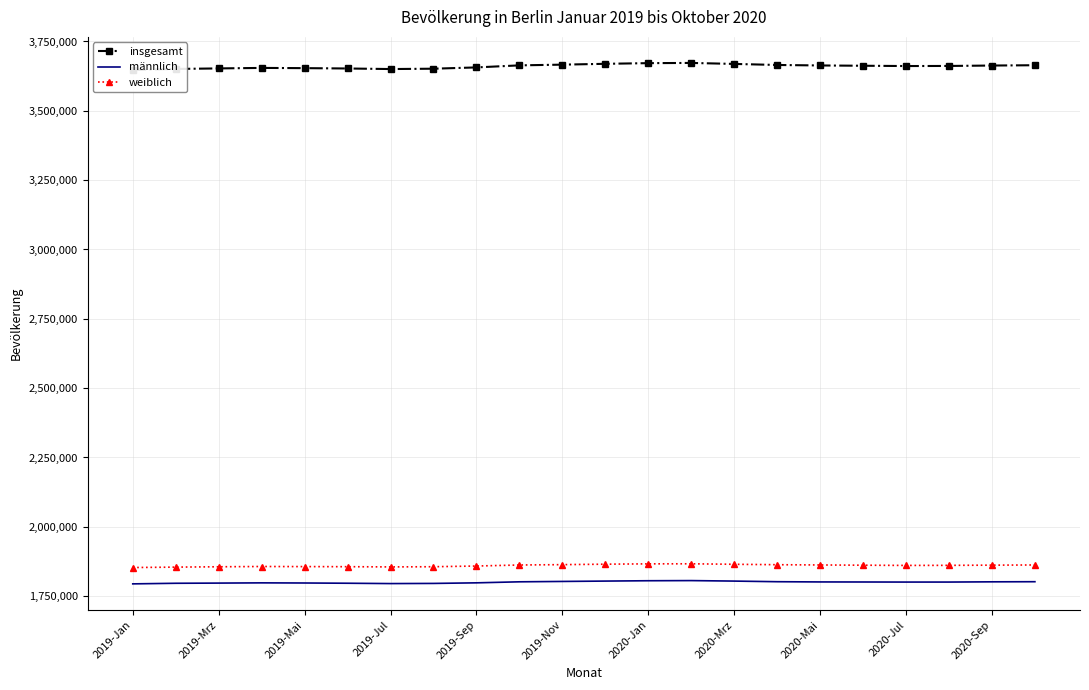

At which category is the sum across all series the highest?

13